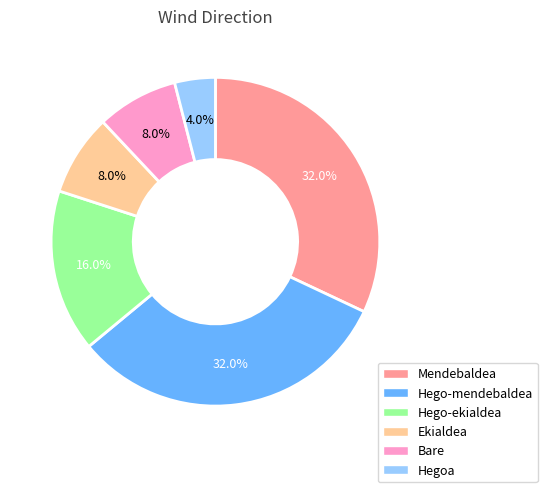

How many slices are in this pie chart?

6